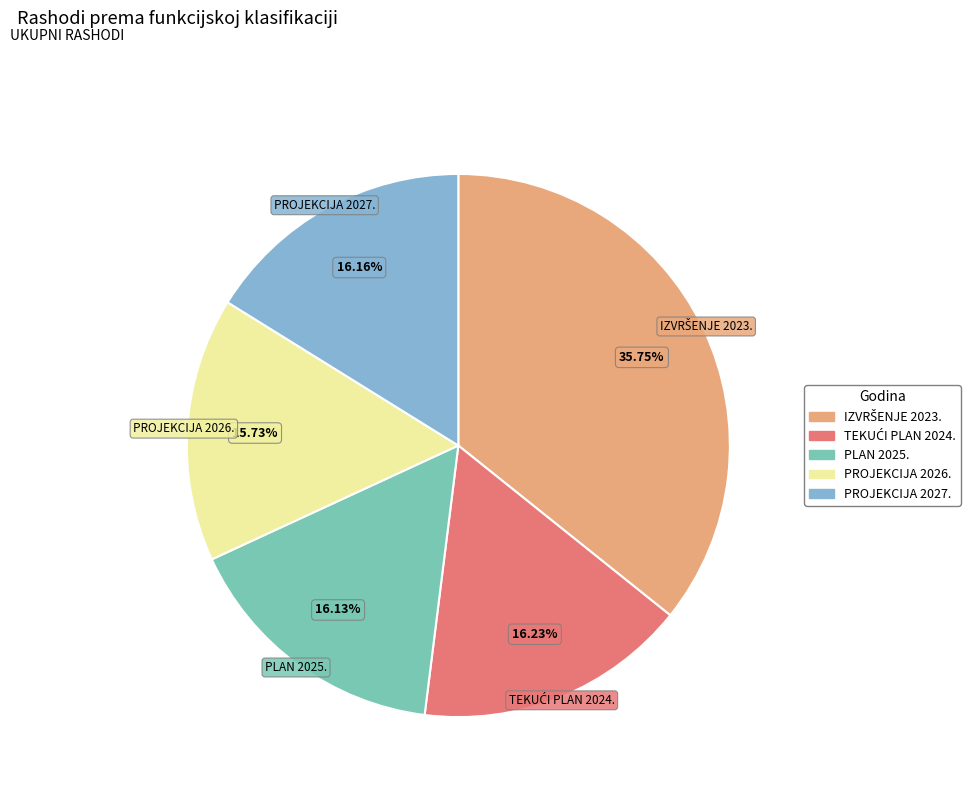

What percentage is NOT represented by PLAN 2025.?

83.9%